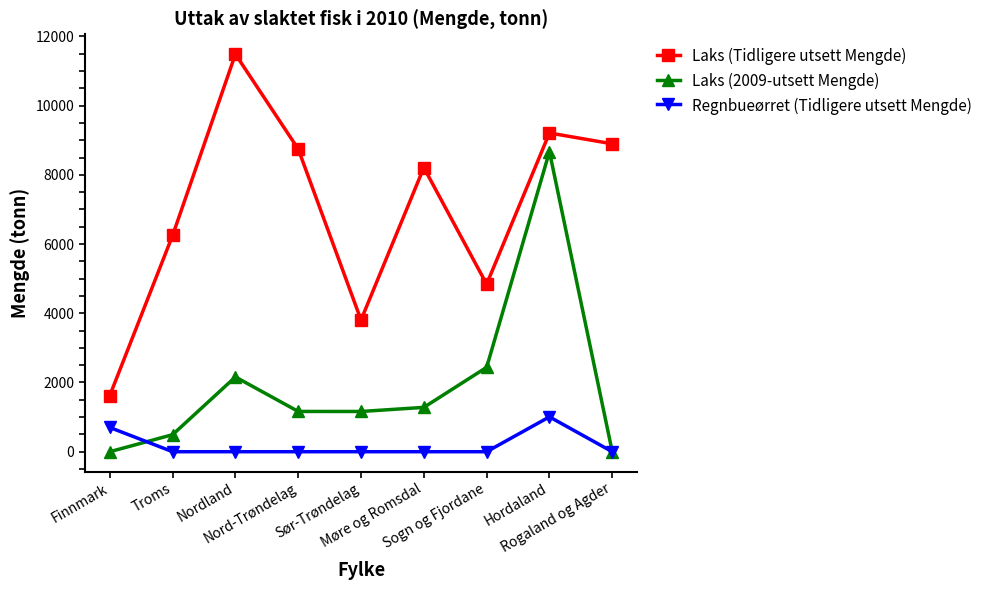

Is the value of Laks (Tidligere utsett Mengde) at Finnmark greater than the value of Laks (2009-utsett Mengde) at Sør-Trøndelag?

Yes